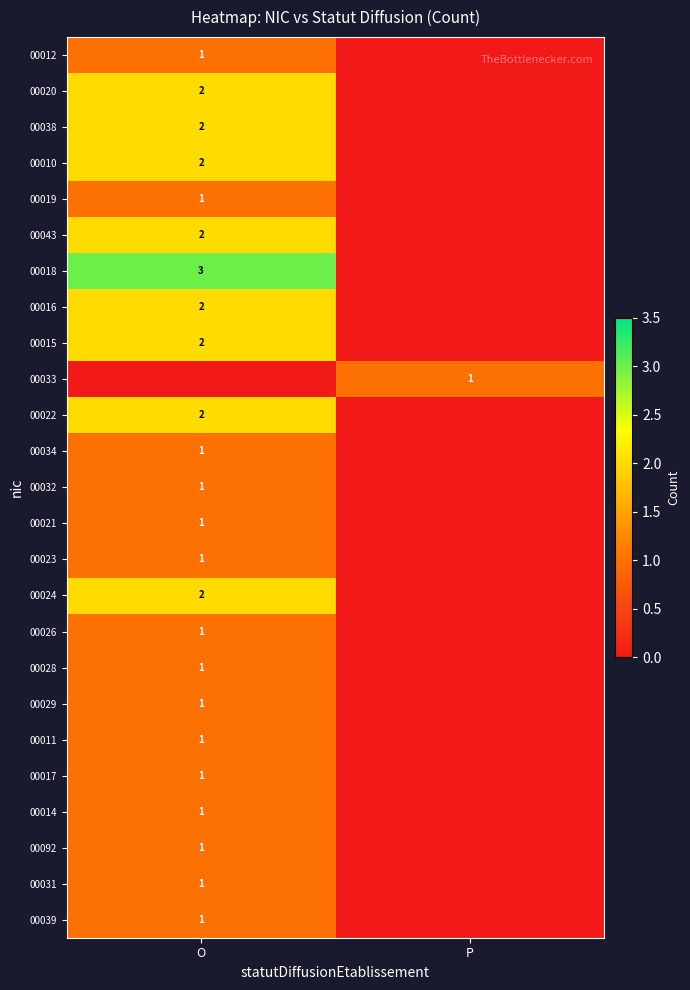

True or false: 00018 has a value of 2 at O.

False